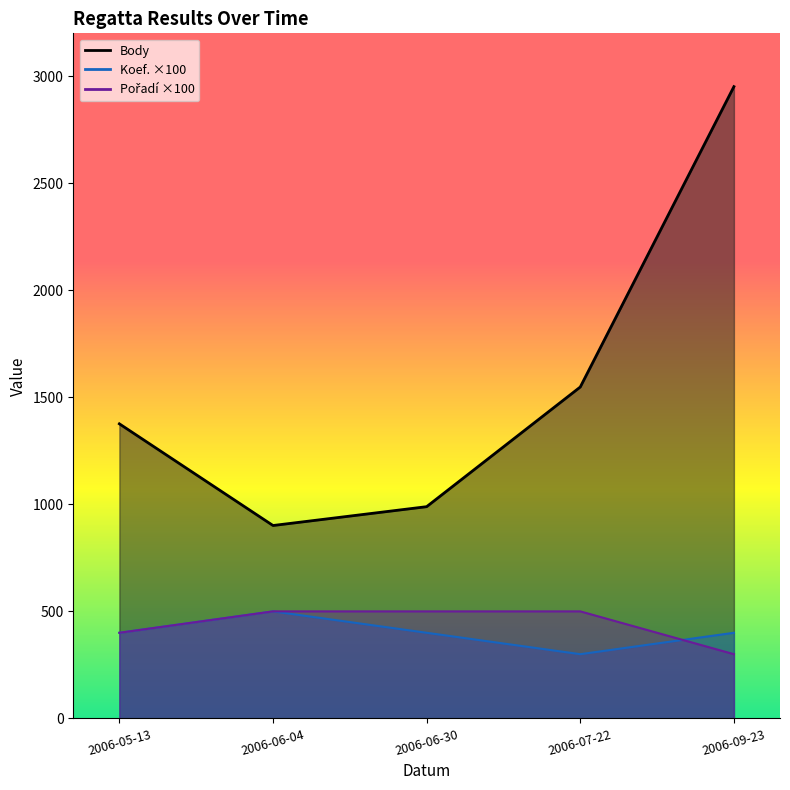

What value does the Koef. series have at 2006-09-23, to the nearest 10?

400